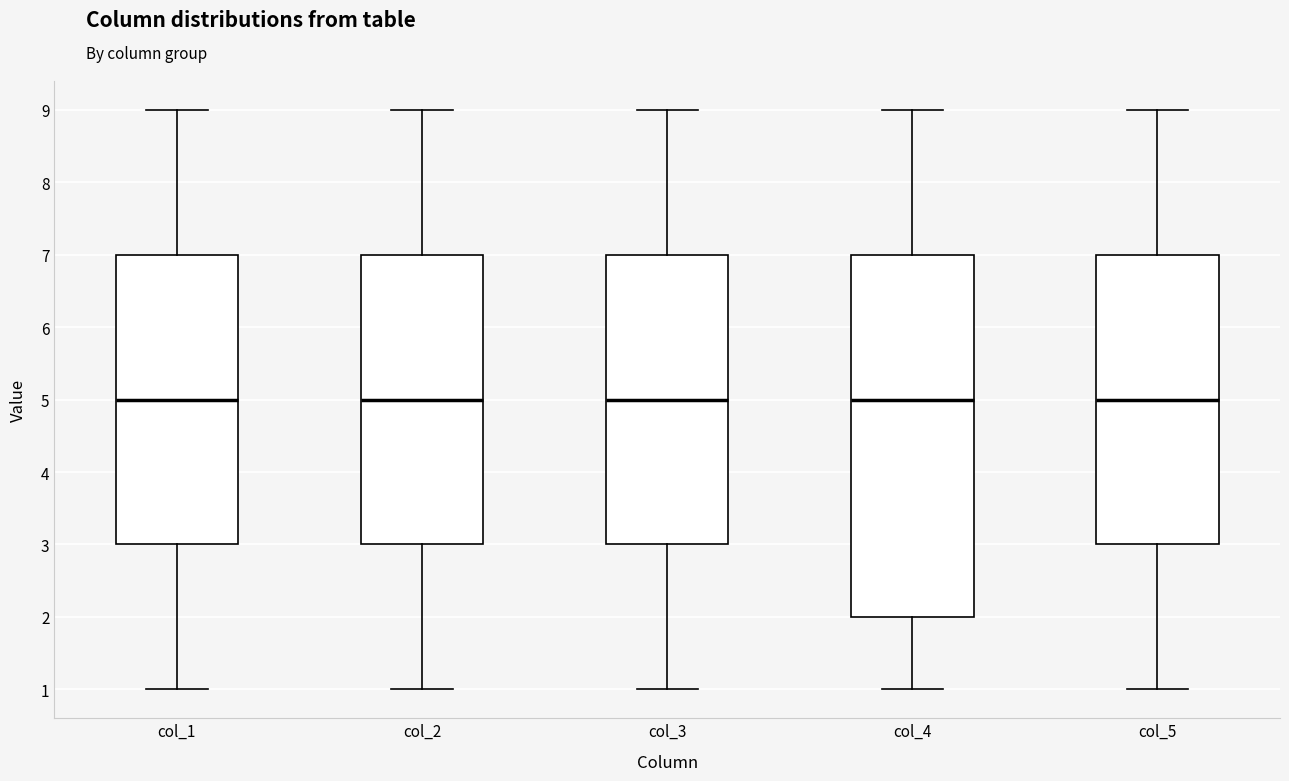

Reading left to right, transcribe this box plot: for each box, give where its median line is, the range the box spans, and where its two whiskers end, as read against the y-axis. The values are not printed on the chart, so give them approximately, as read against the axis.

col_1: median 5, box 3 to 7, whiskers 1 to 9
col_2: median 5, box 3 to 7, whiskers 1 to 9
col_3: median 5, box 3 to 7, whiskers 1 to 9
col_4: median 5, box 2 to 7, whiskers 1 to 9
col_5: median 5, box 3 to 7, whiskers 1 to 9